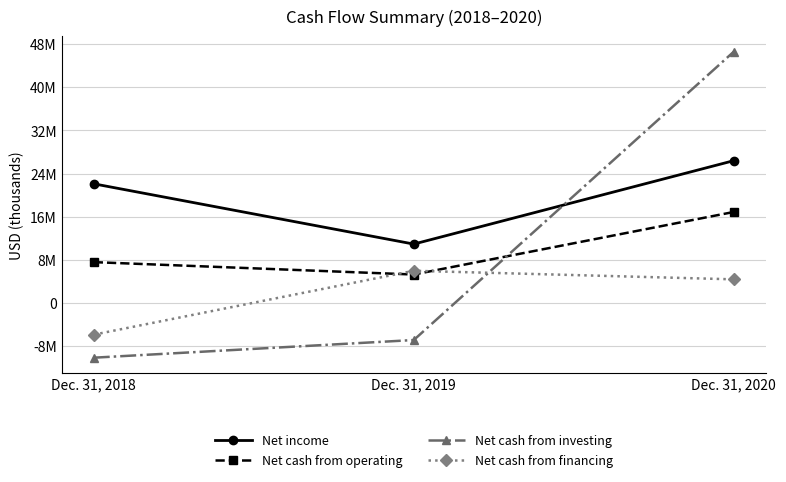

Rank the series by their maximum value, from highest to lowest.

Net cash from investing, Net income, Net cash from operating, Net cash from financing